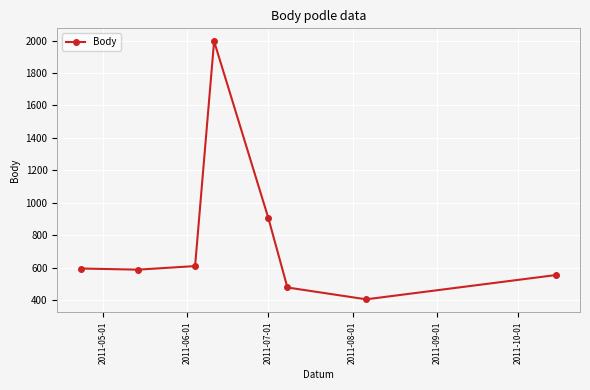

What is the value of the 5th point from the left?

904